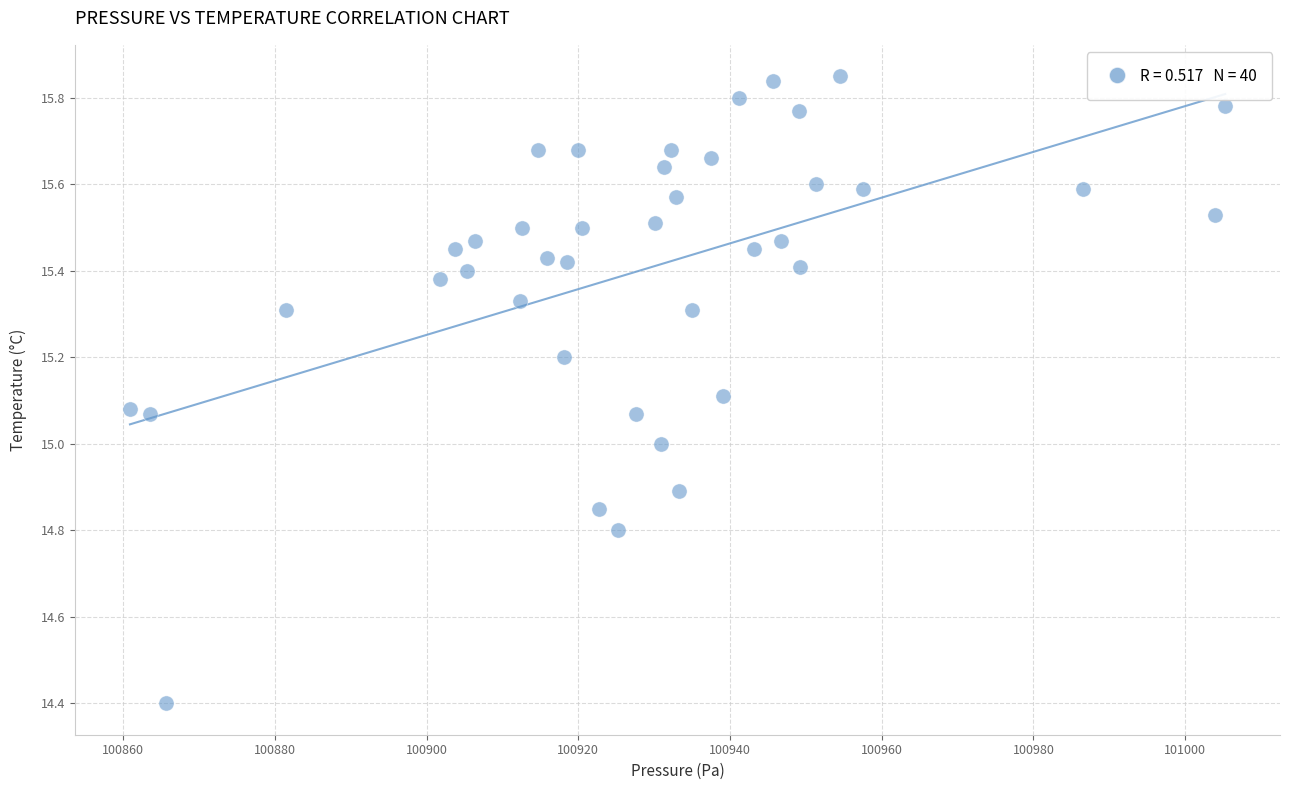

Count the number of points in this scatter plot.

40